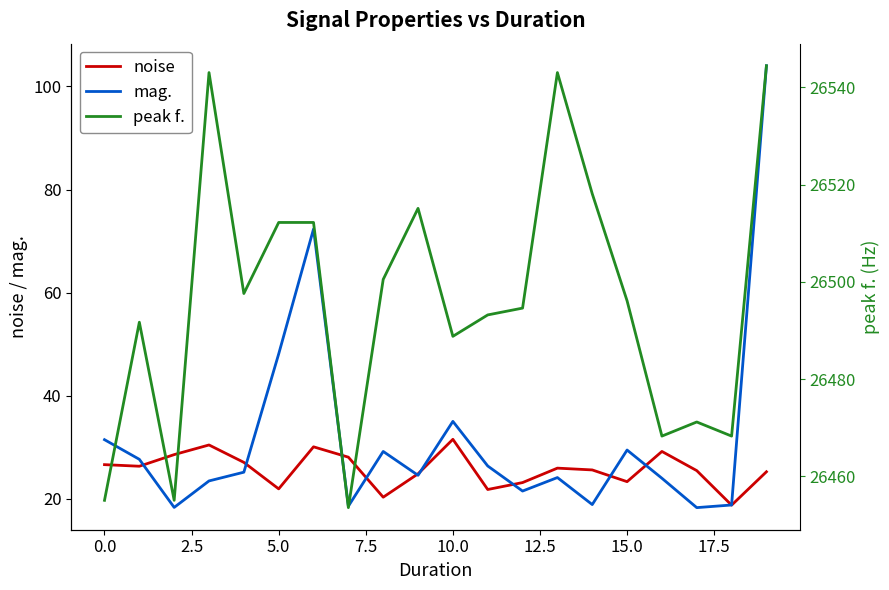

What is the minimum value for mag.?

18.3